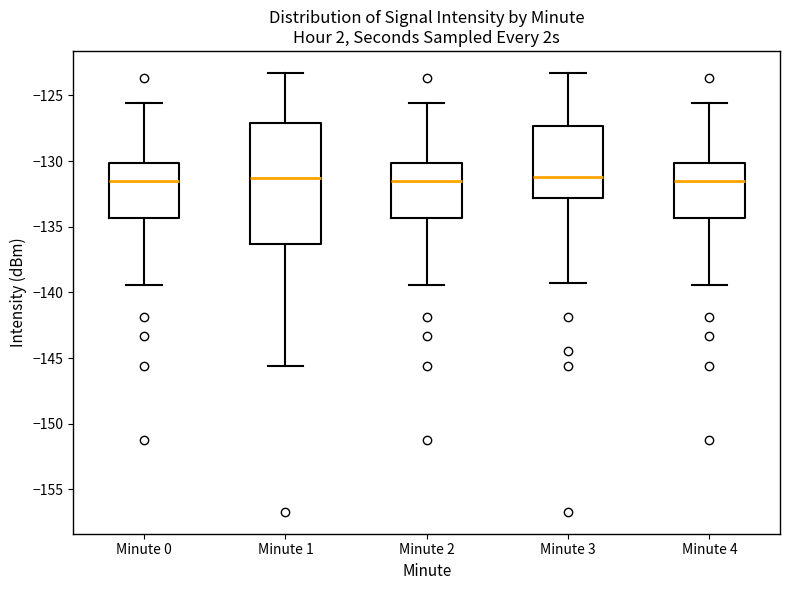

Where is the lower edge of the box for Minute 1 on the y-axis? The values are not printed on the chart, so give them approximately, as read against the axis.

-136.5